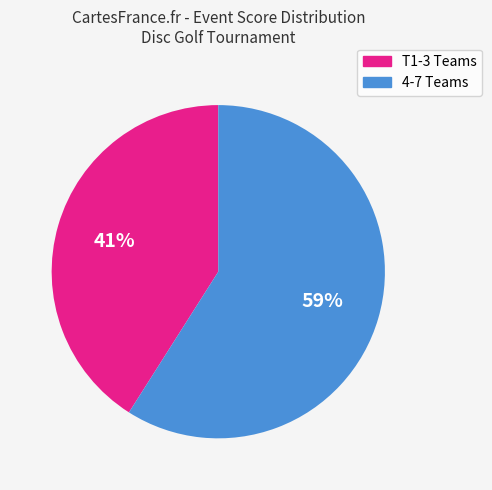

Does any single category account for the majority?

Yes